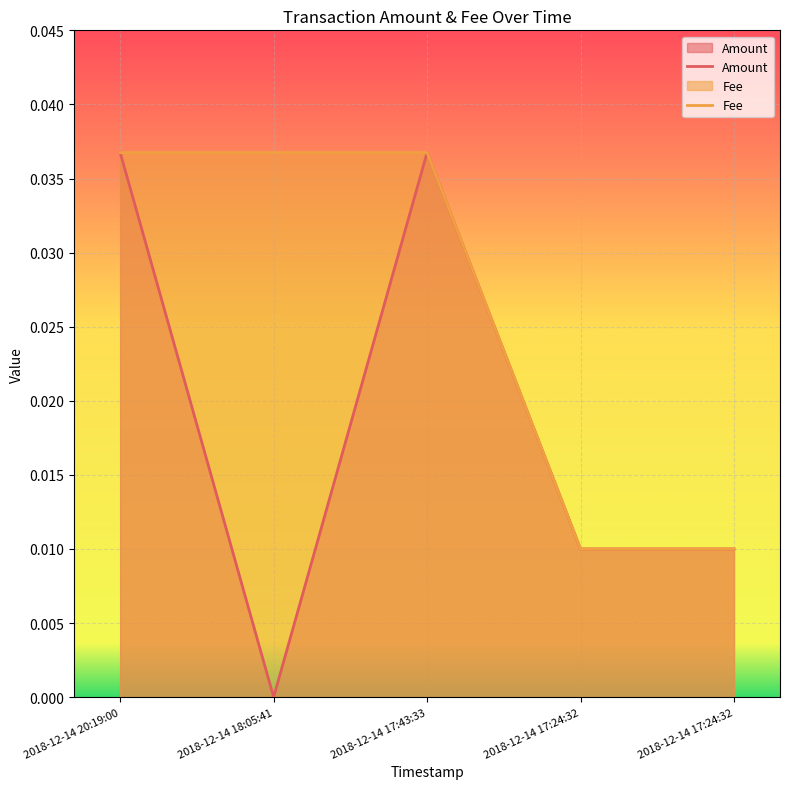

How many Amount values are between 0 and 1?

5